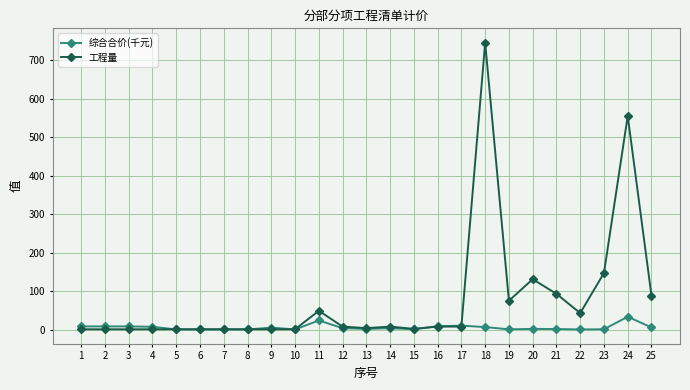

What is the difference between the maximum and minimum values in the 工程量 series?

743.9